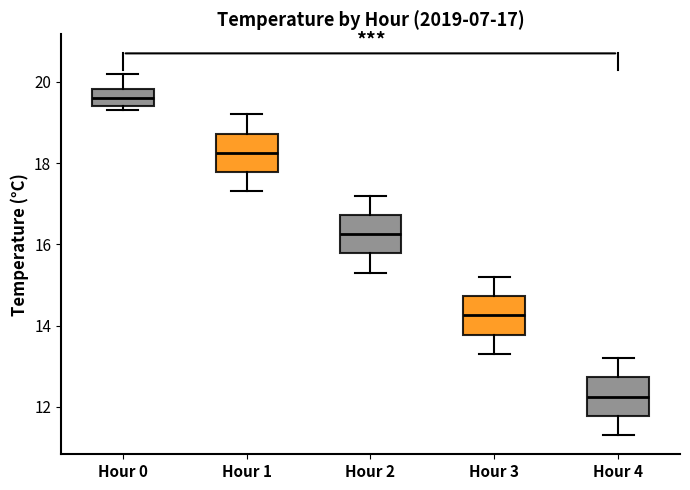

Which box has the lowest median line?

Hour 4